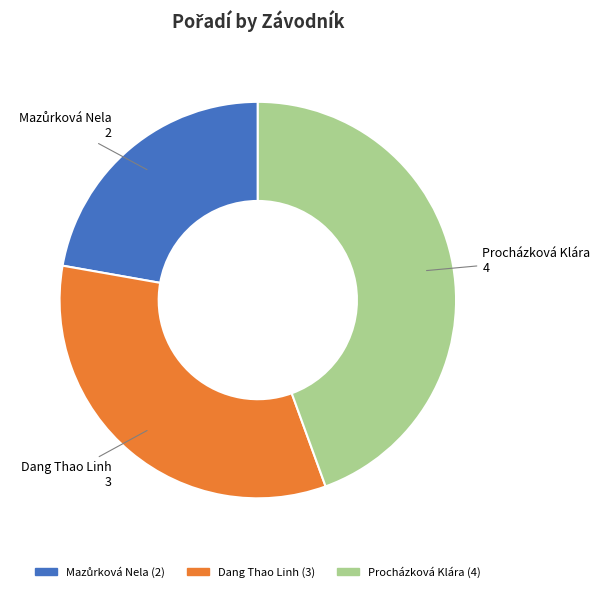

Is the sum of Procházková Klára and Dang Thao Linh greater than half?

Yes